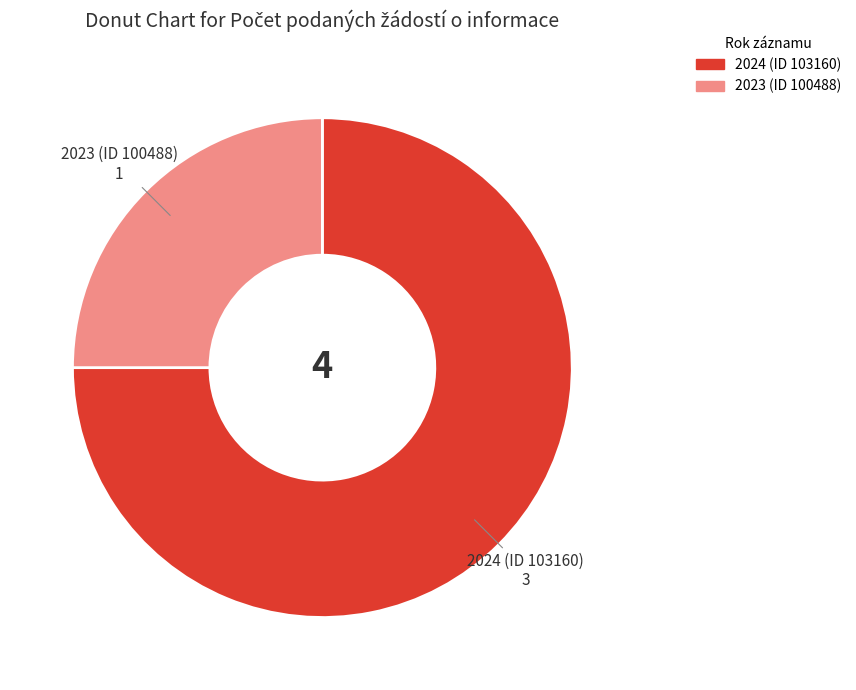

Which category accounts for the majority?

2024 (ID 103160)